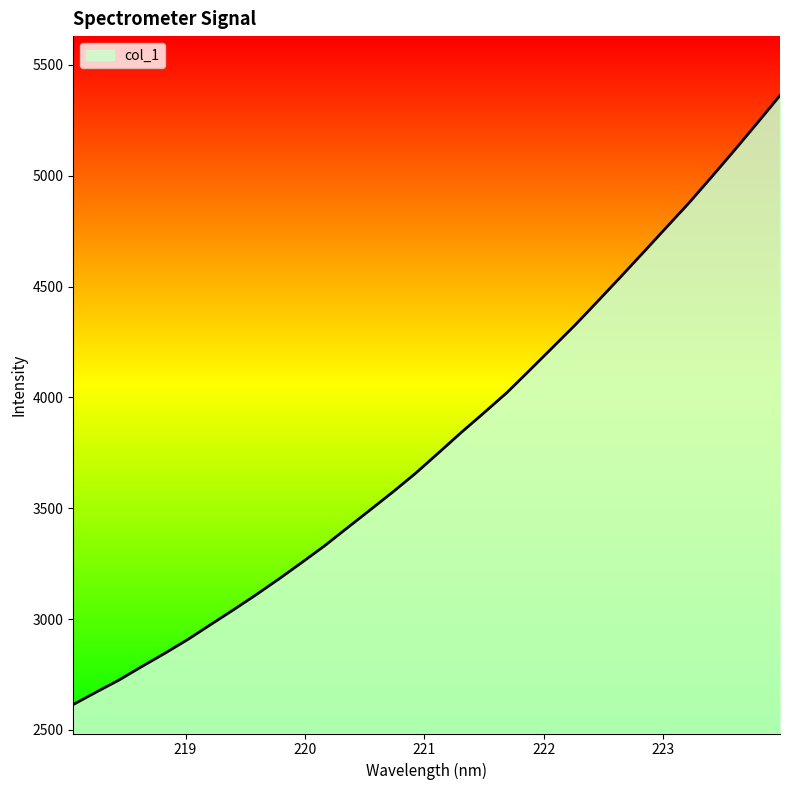

What is the difference between the maximum and minimum values?

2746.8